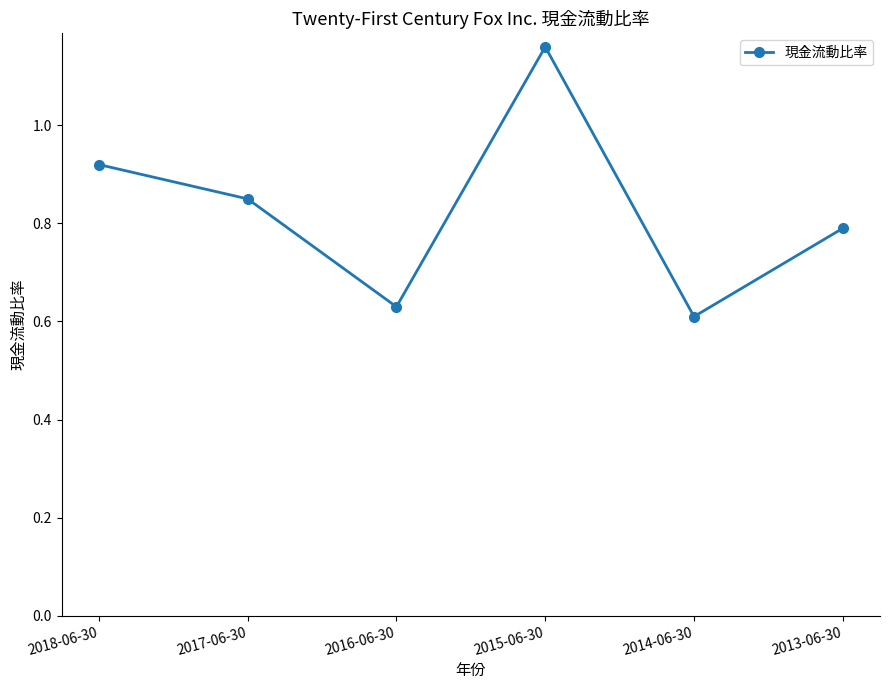

What is the label of the 2nd point from the right?

2014-06-30